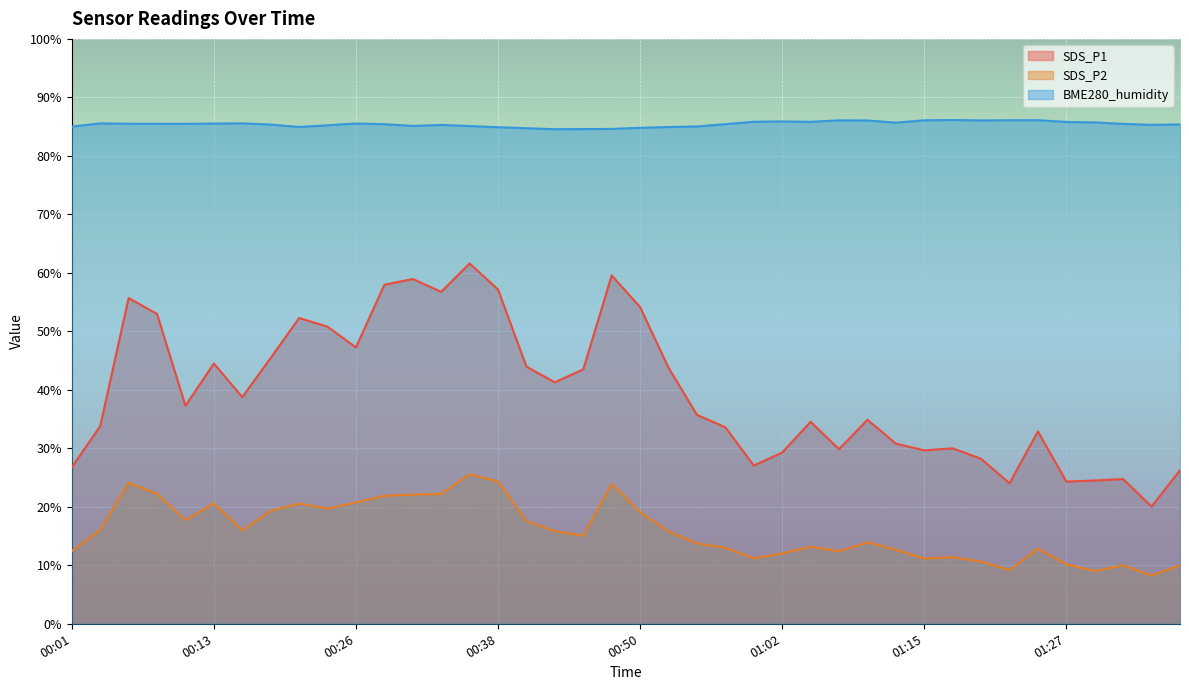

What is the value of the SDS_P2 point at the 23rd from the left?

13.8